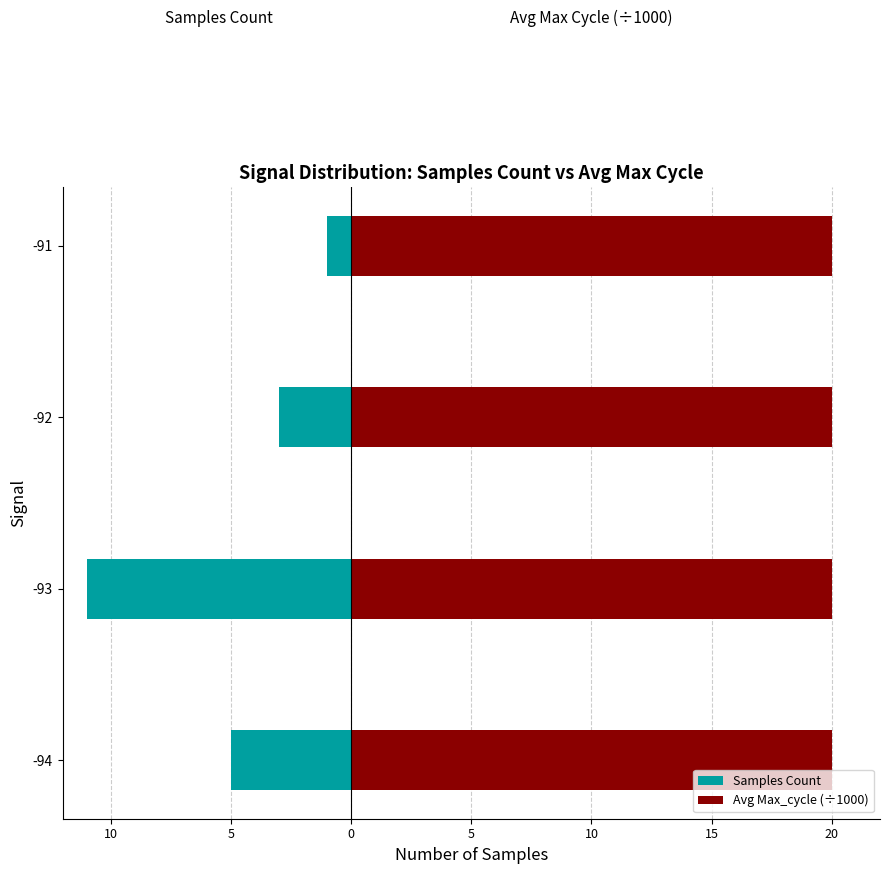

Which series has the widest spread of values?

Samples Count